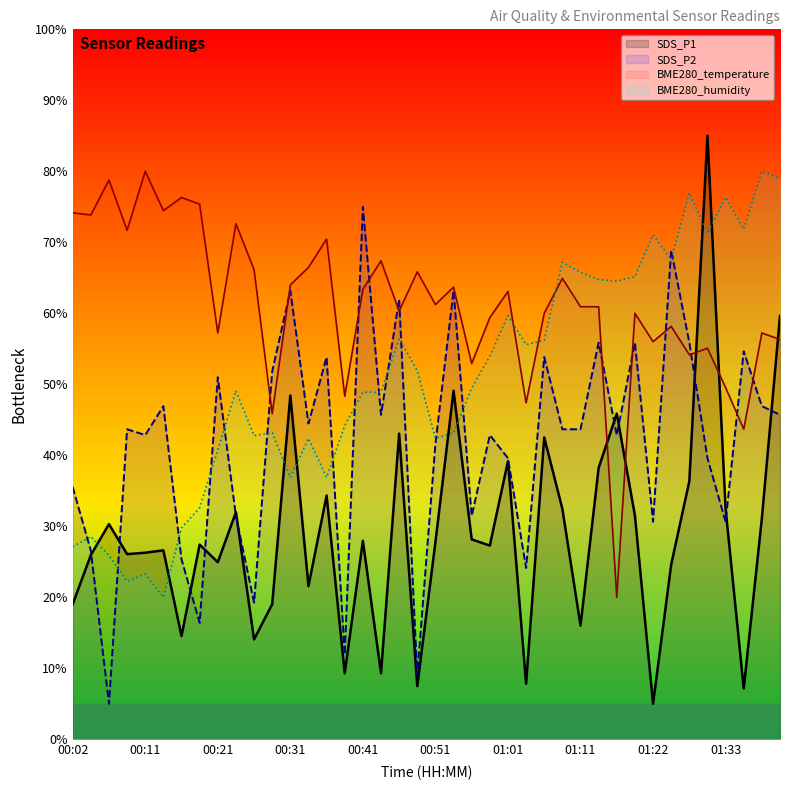

Reading left to right, list all the values displayed in this chart.

BME280_temperature: 74.2	73.8	78.8	71.7	80.0	74.5	76.3	75.4	57.2	72.6	66.2	45.8	64.0	66.5	70.5	48.3	63.4	67.4	60.3	65.8	61.2	63.7	52.9	59.4	63.1	47.4	60.0	64.9	60.9	60.9	20.0	60.0	56.0	58.2	54.2	55.1	49.5	43.7	57.2	56.3
BME280_humidity: 27.1	28.5	25.9	22.2	23.3	20.0	29.8	32.6	40.7	49.1	42.8	43.2	36.9	42.4	36.9	44.2	48.9	48.9	56.4	51.9	42.4	43.2	49.5	54.0	59.7	55.6	56.2	67.2	65.8	64.7	64.5	65.2	71.1	67.6	76.9	71.3	76.3	71.9	80.0	79.0
SDS_P1: 19.0	25.9	30.3	26.1	26.3	26.6	14.5	27.4	24.9	32.0	14.1	19.0	48.4	21.6	34.3	9.3	28.0	9.3	43.1	7.5	27.8	49.1	28.2	27.3	39.2	7.8	42.5	32.4	16.0	38.2	45.9	31.5	5.0	24.6	36.3	85.0	32.4	7.1	31.1	59.6
SDS_P2: 35.5	26.6	5.0	43.7	42.8	46.9	25.3	16.4	51.0	31.5	19.2	51.8	63.2	44.5	53.8	11.9	75.0	45.7	62.0	9.1	41.6	63.2	31.5	42.8	39.6	24.1	53.8	43.7	43.7	55.9	42.8	55.9	30.6	68.9	55.9	39.6	30.6	54.7	46.9	45.7